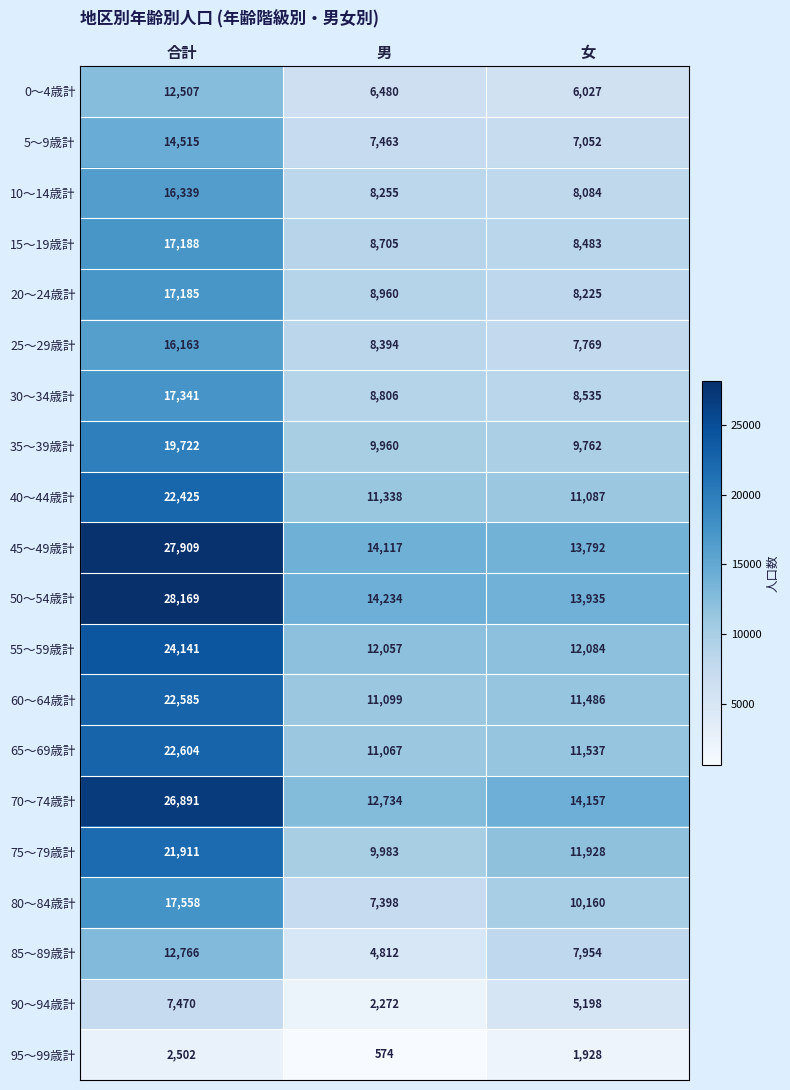

The 55～59歳計 series shows 19178 at 女. True or false?

False